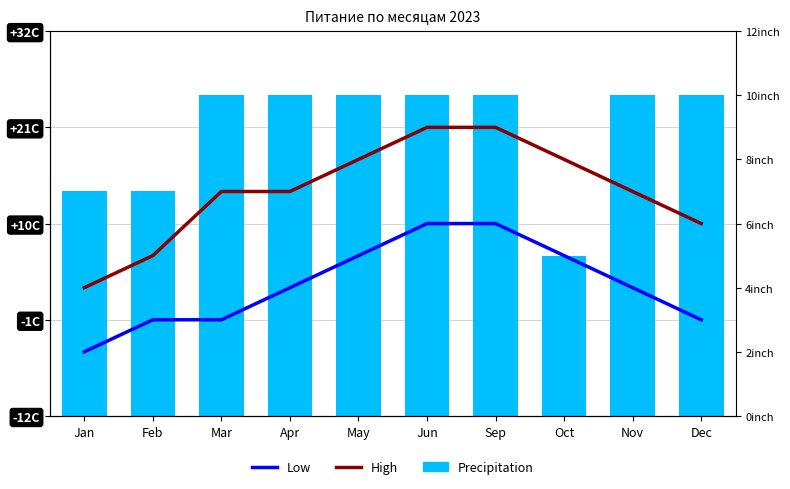

What is the label of the 9th bar from the left?

Nov